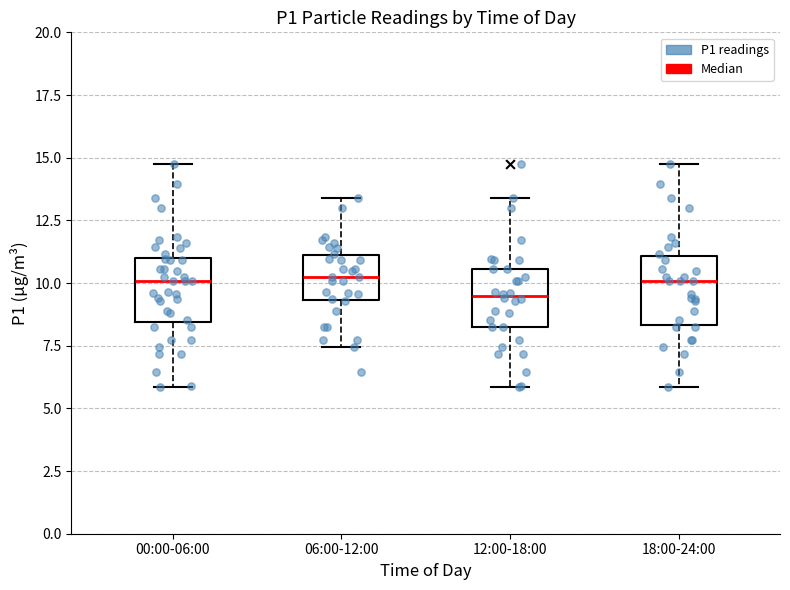

Reading left to right, read every box against the y-axis: the position of its median line, the range the box covers, and the ends of its whiskers. The values are not printed on the chart, so give them approximately, as read against the axis.

00:00-06:00: median 10.0, box 8.5 to 11.0, whiskers 6.0 to 15.0
06:00-12:00: median 10.0, box 9.5 to 11.0, whiskers 7.5 to 13.5
12:00-18:00: median 9.5, box 8.0 to 10.5, whiskers 6.0 to 13.5
18:00-24:00: median 10.0, box 8.5 to 11.0, whiskers 6.0 to 15.0